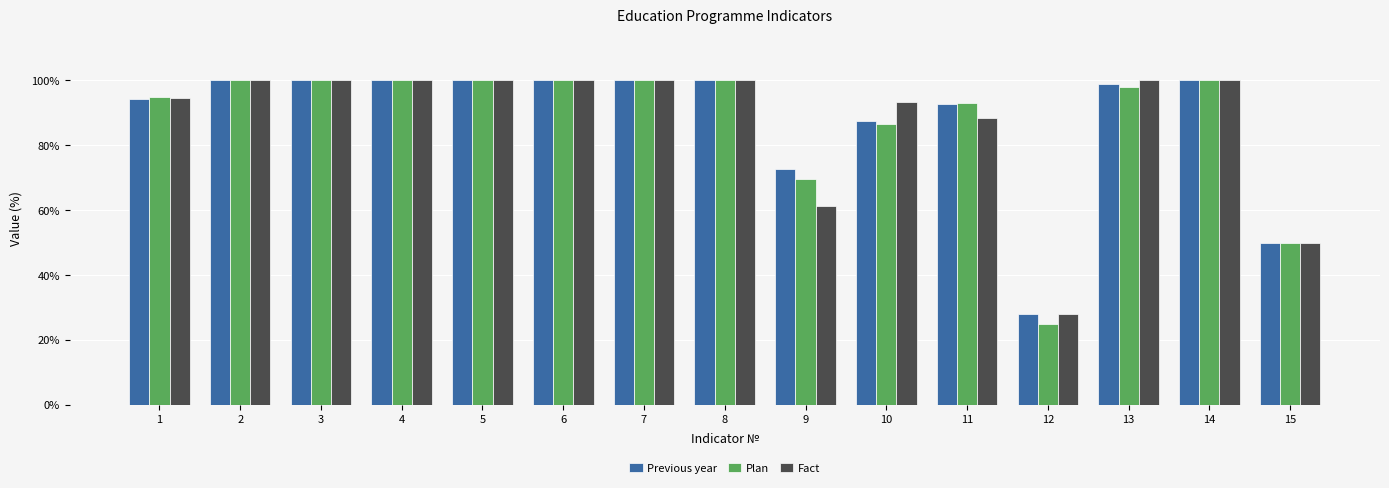

True or false: Plan has a value of 24.7 at 15.

False